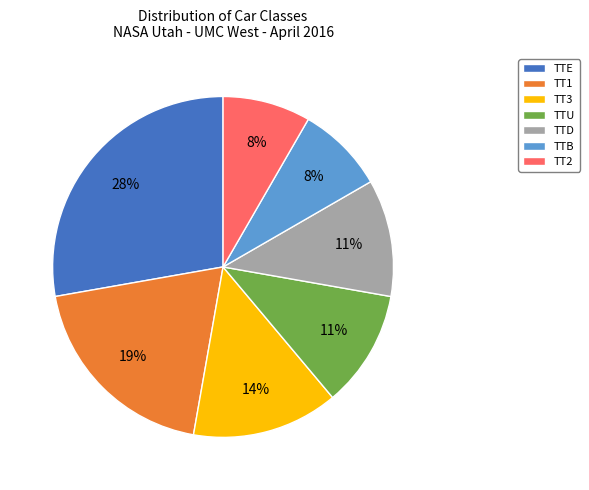

How many slices are in this pie chart?

7